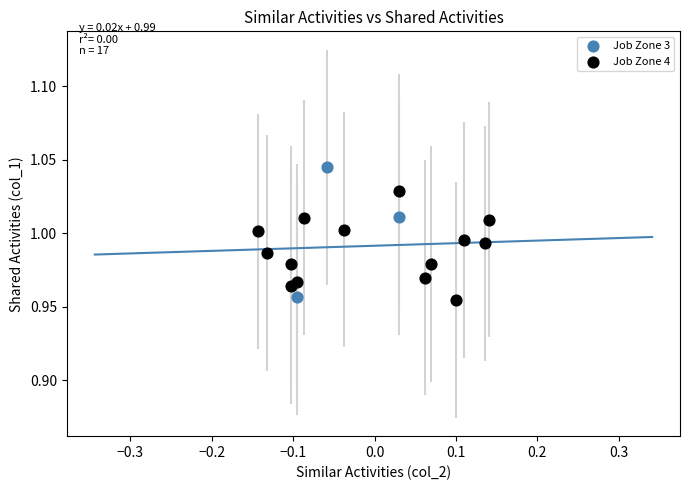

Which series contains the highest Y value?

Job Zone 3